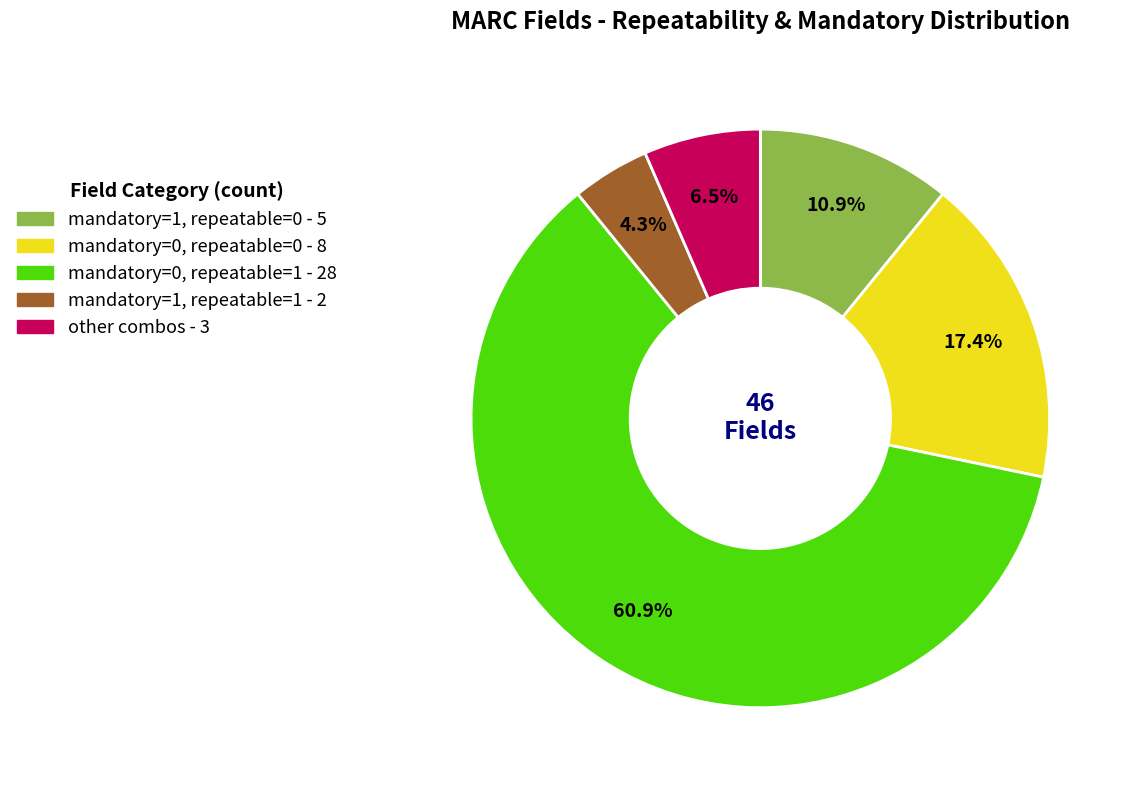

How many segments does this pie chart have?

5